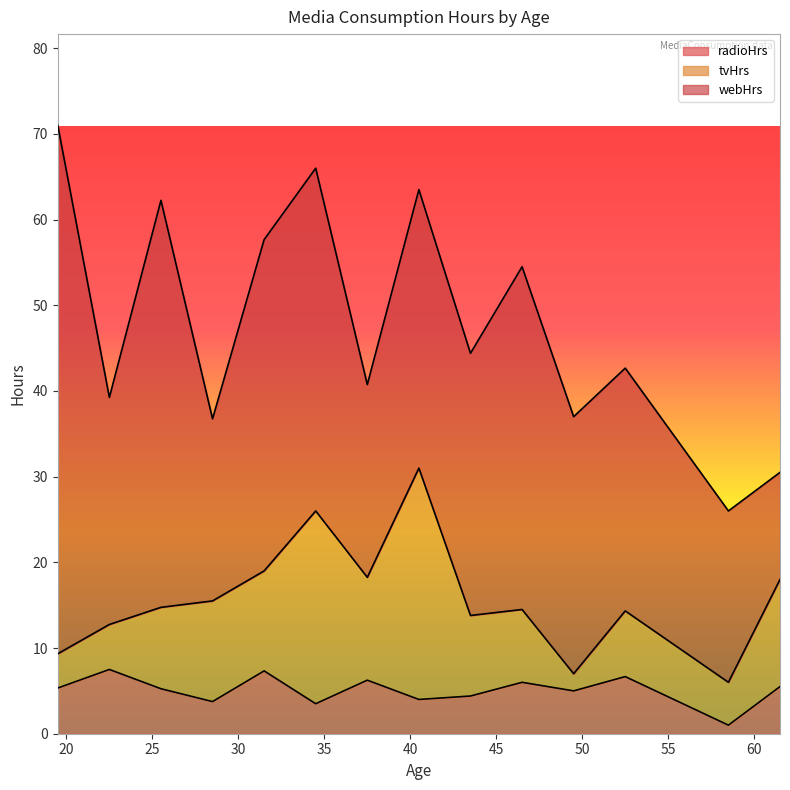

What are all the series names shown in the legend?

radioHrs, tvHrs, webHrs